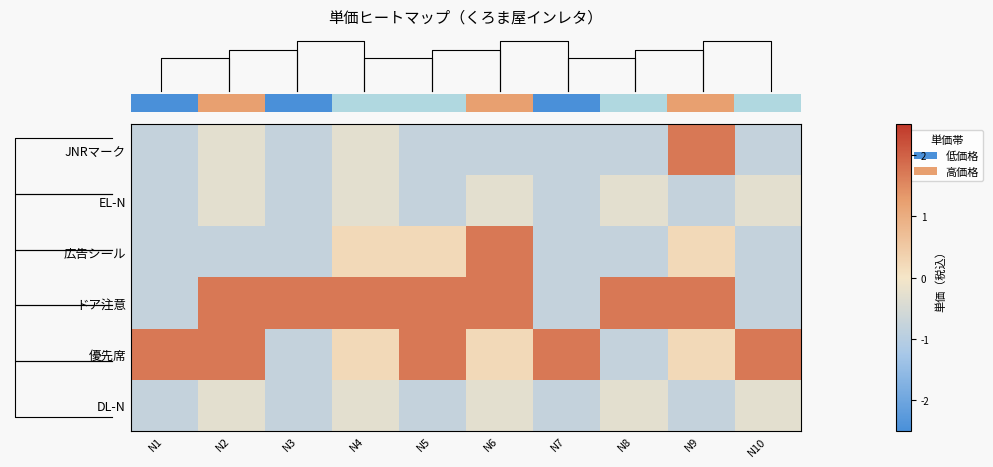

How many data points does each series have?

10